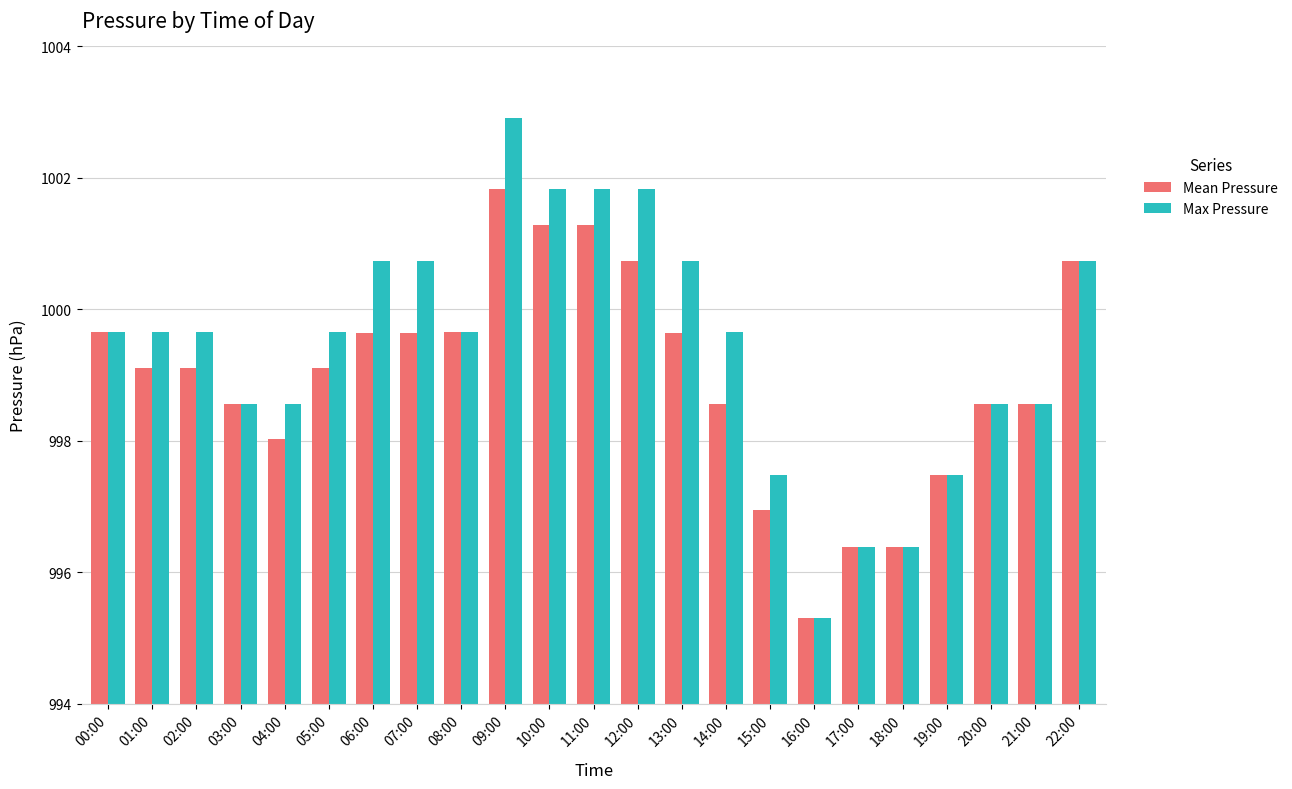

What is the label of the 19th bar from the right?

04:00